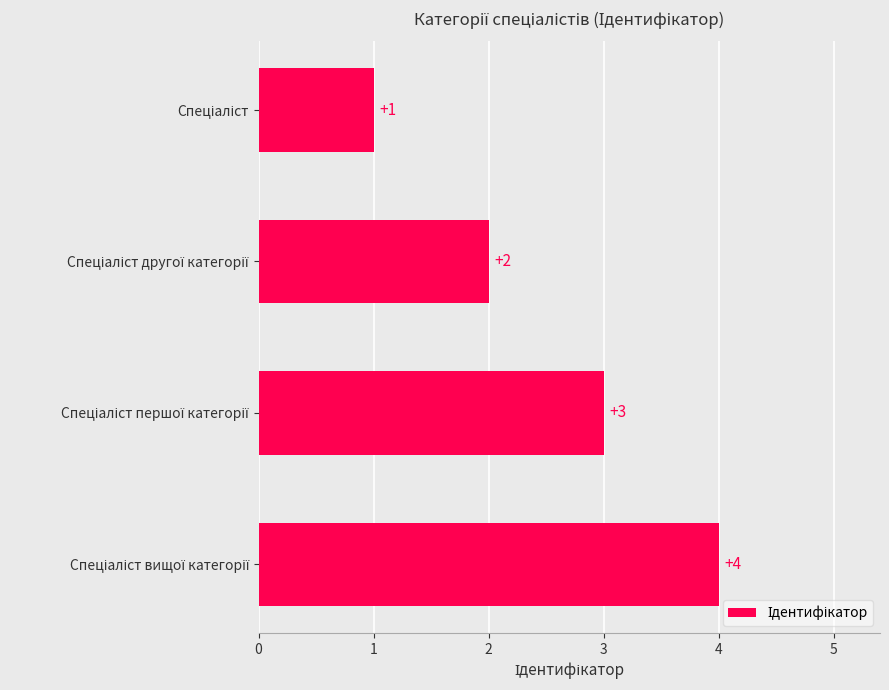

Count the values in the range 2 to 4.

3